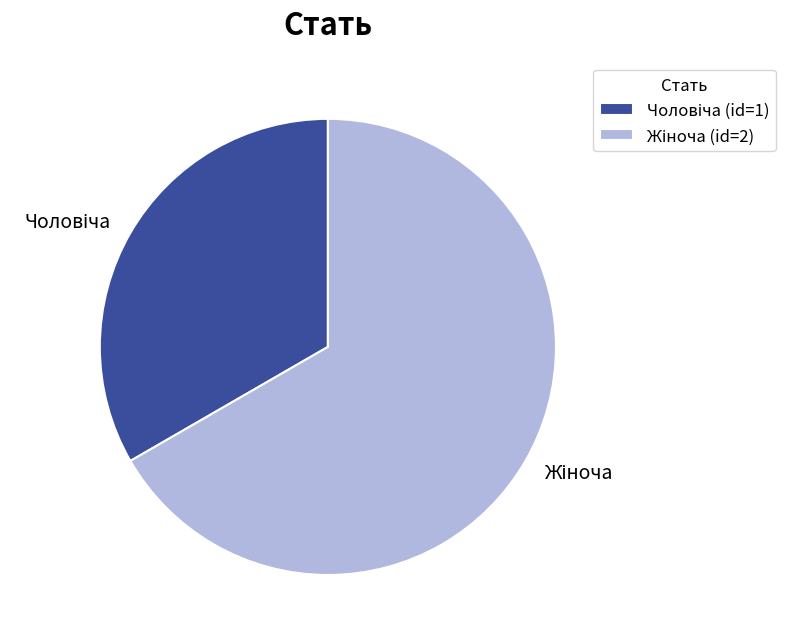

Is there any slice that represents more than half of the pie?

Yes